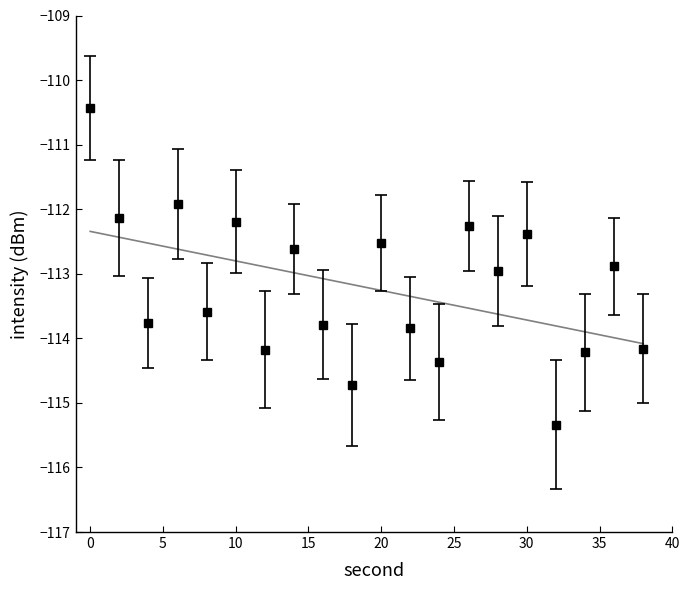

Reading right to left, transcribe all the data shown in this chart.

-114.2	-112.9	-114.2	-115.3	-112.4	-113.0	-112.3	-114.4	-113.8	-112.5	-114.7	-113.8	-112.6	-114.2	-112.2	-113.6	-111.9	-113.8	-112.1	-110.4